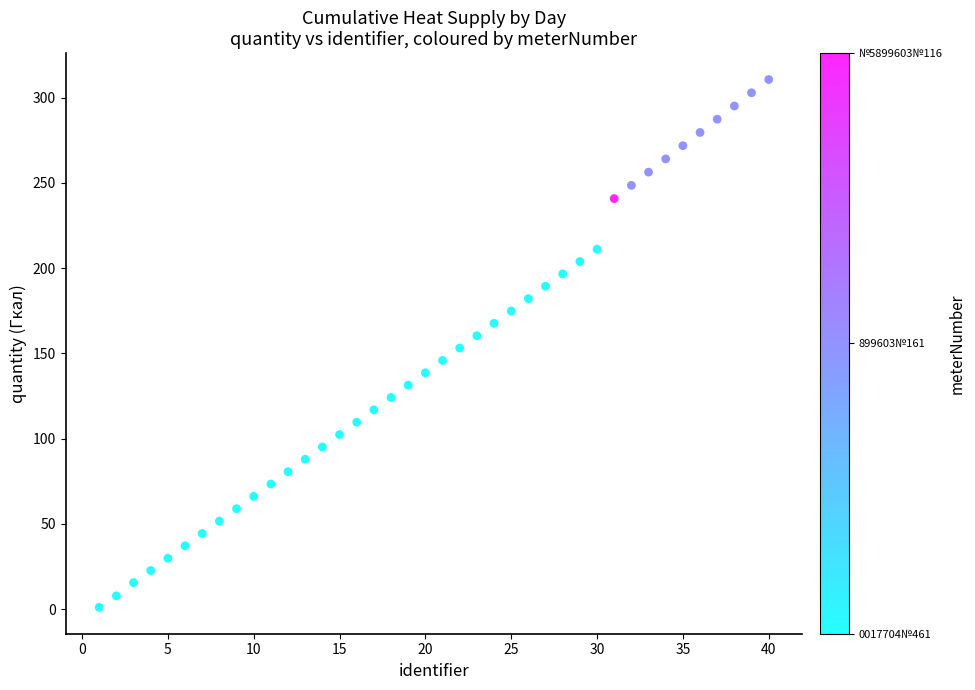

What is the range of X values (max minus min)?

39.0